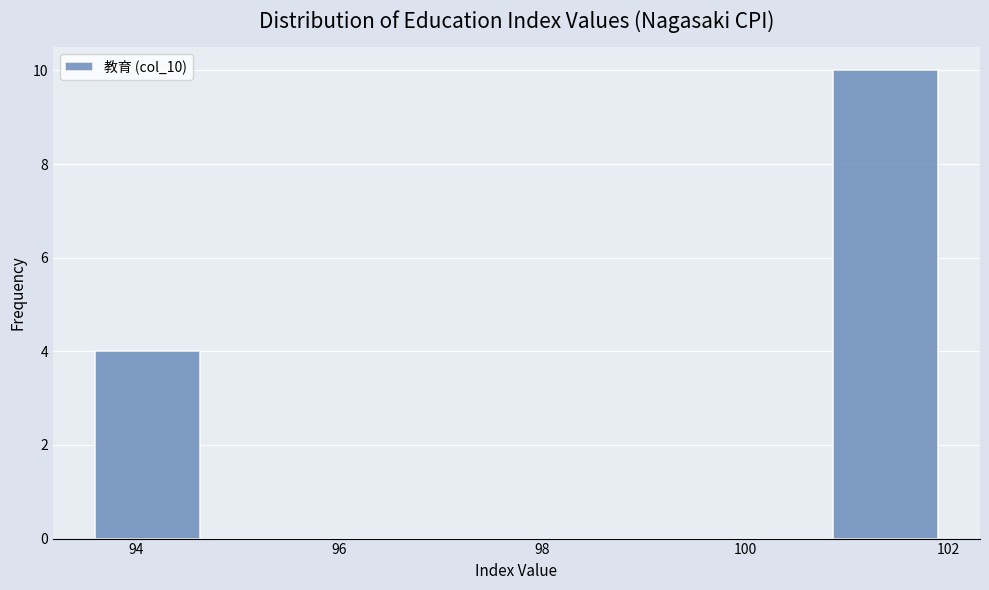

Which range on the x-axis has the tallest bar?

100.8 to 102.0